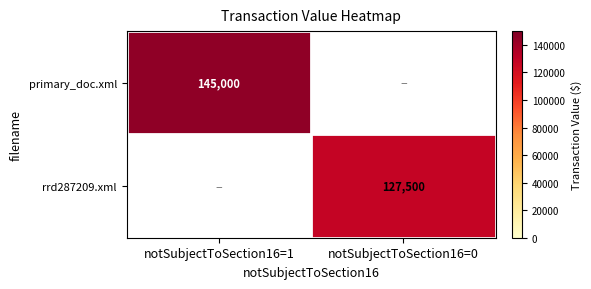

The primary_doc.xml series shows 254309 at notSubjectToSection16=1. True or false?

False